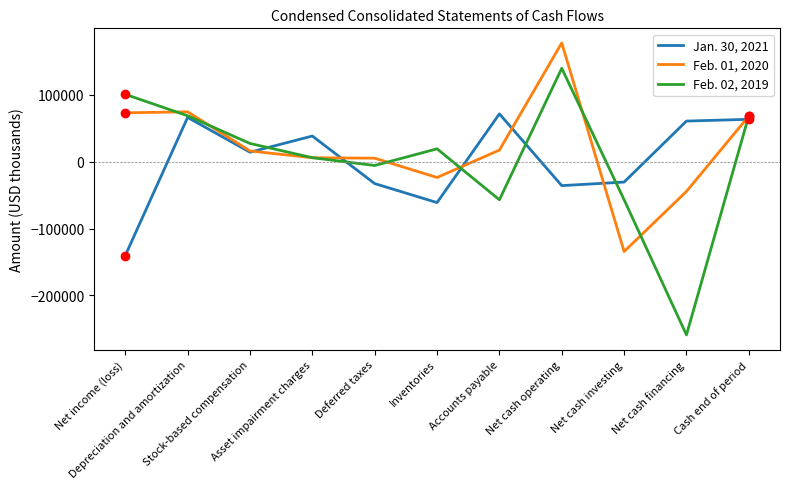

What is the lowest value of the Feb. 02, 2019 series?

-259183